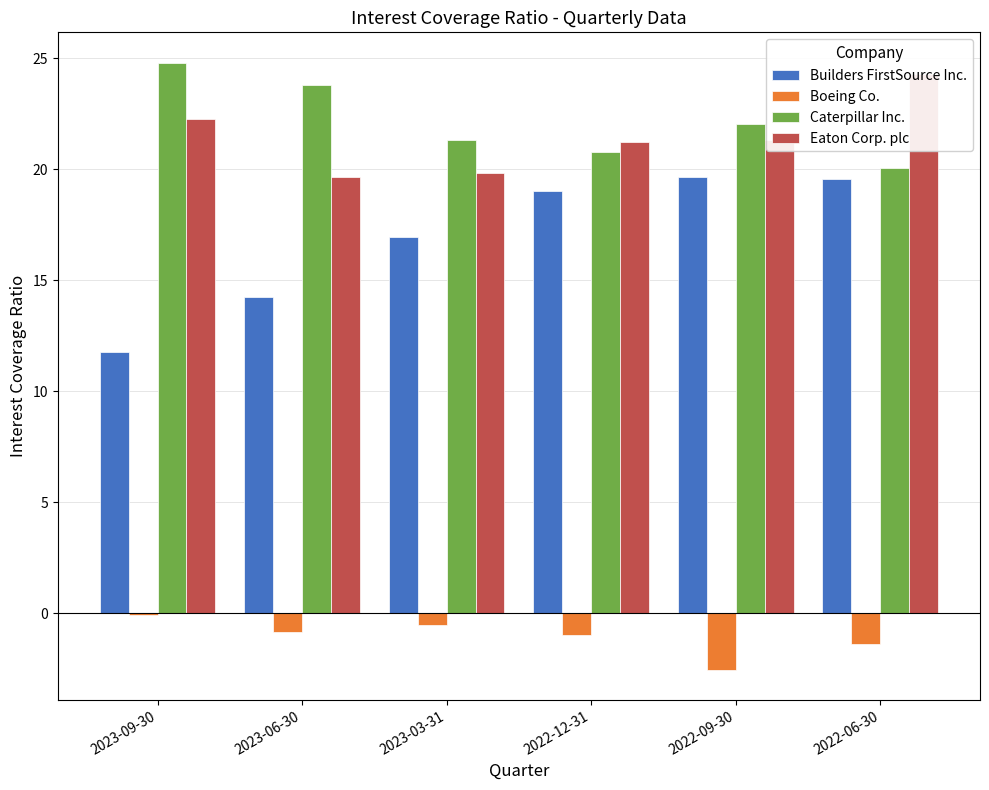

What is the lowest value of the Caterpillar Inc. series?

20.1